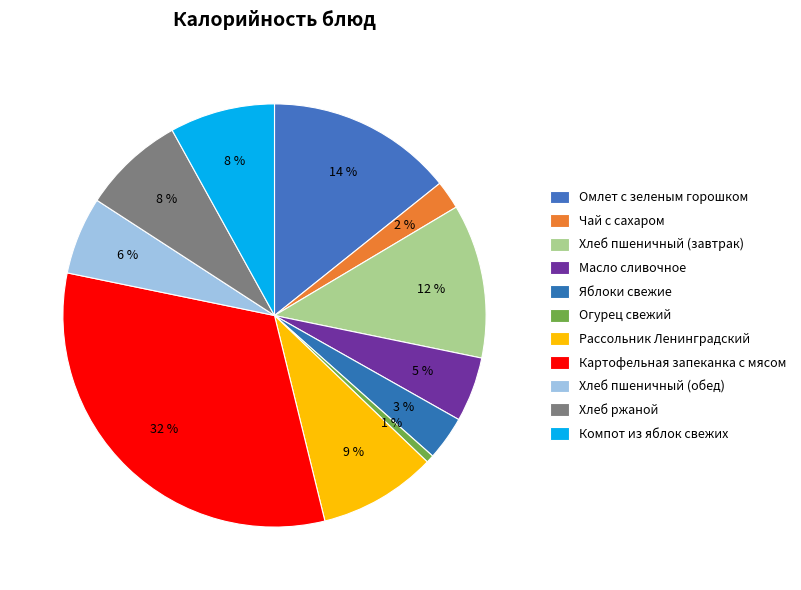

How many segments does this pie chart have?

11